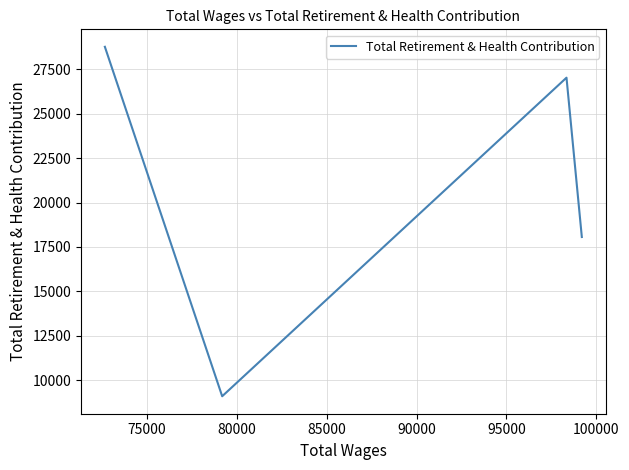

What is the difference between the values at 85000 and 80000?

19687